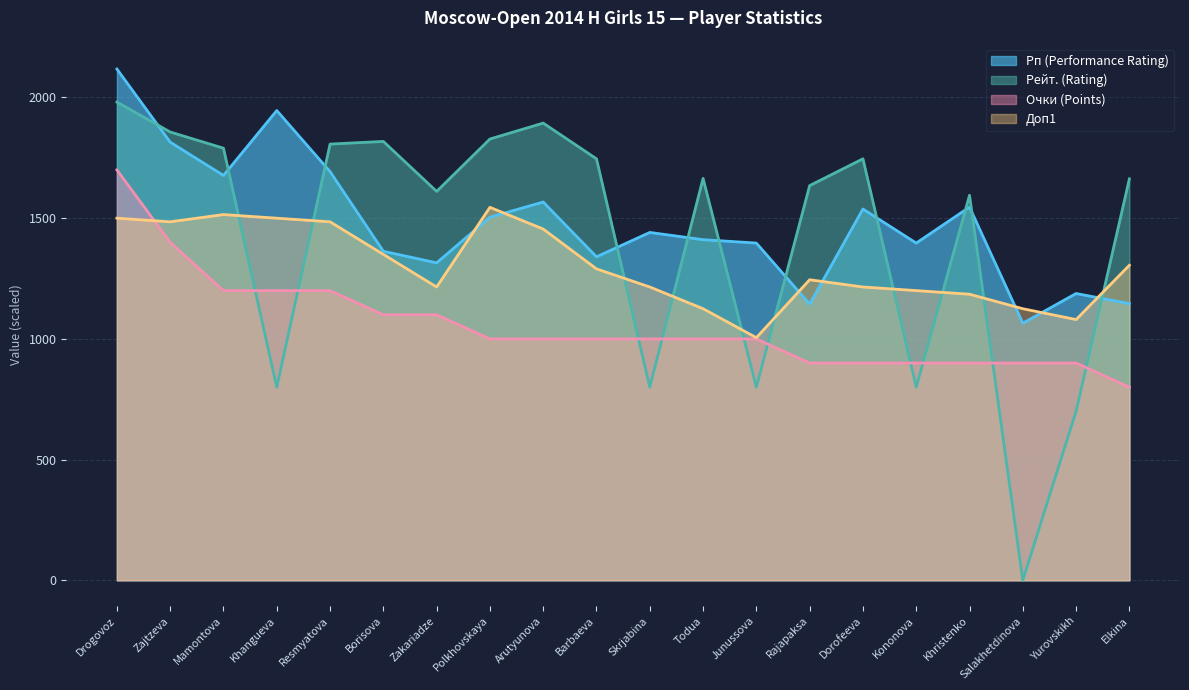

At Dorofeeva, list the series in order from smallest to largest.

Очки (Points), Доп1, Рп (Performance Rating), Рейт. (Rating)